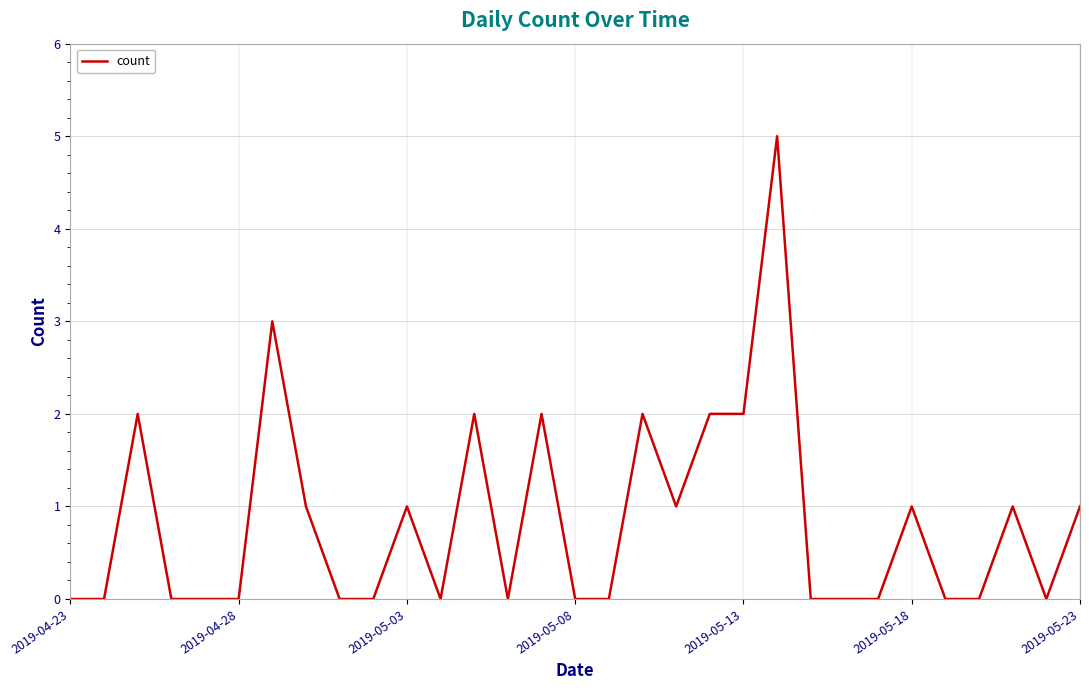

What is the maximum value shown in the chart?

5